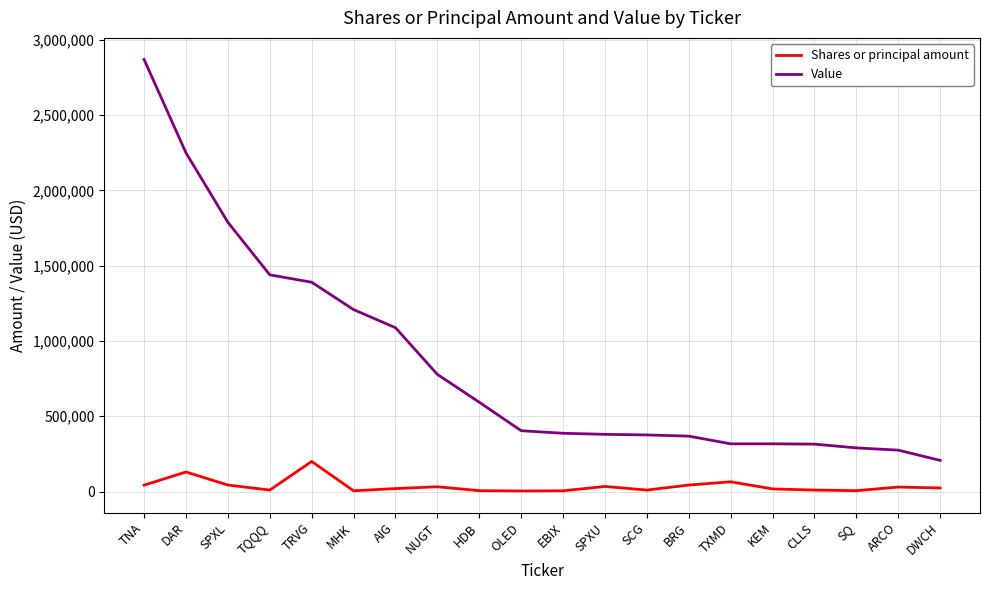

What is the difference between the maximum and minimum values in the Value series?

2662000